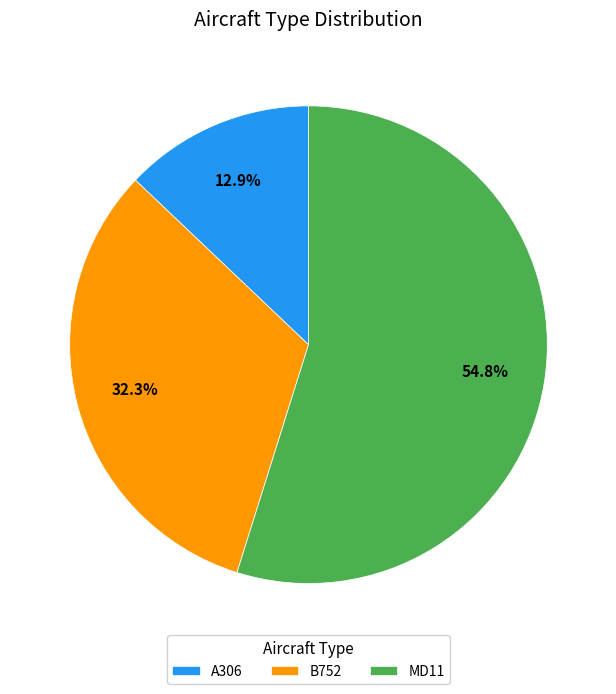

Which slice represents more than half of the pie?

MD11